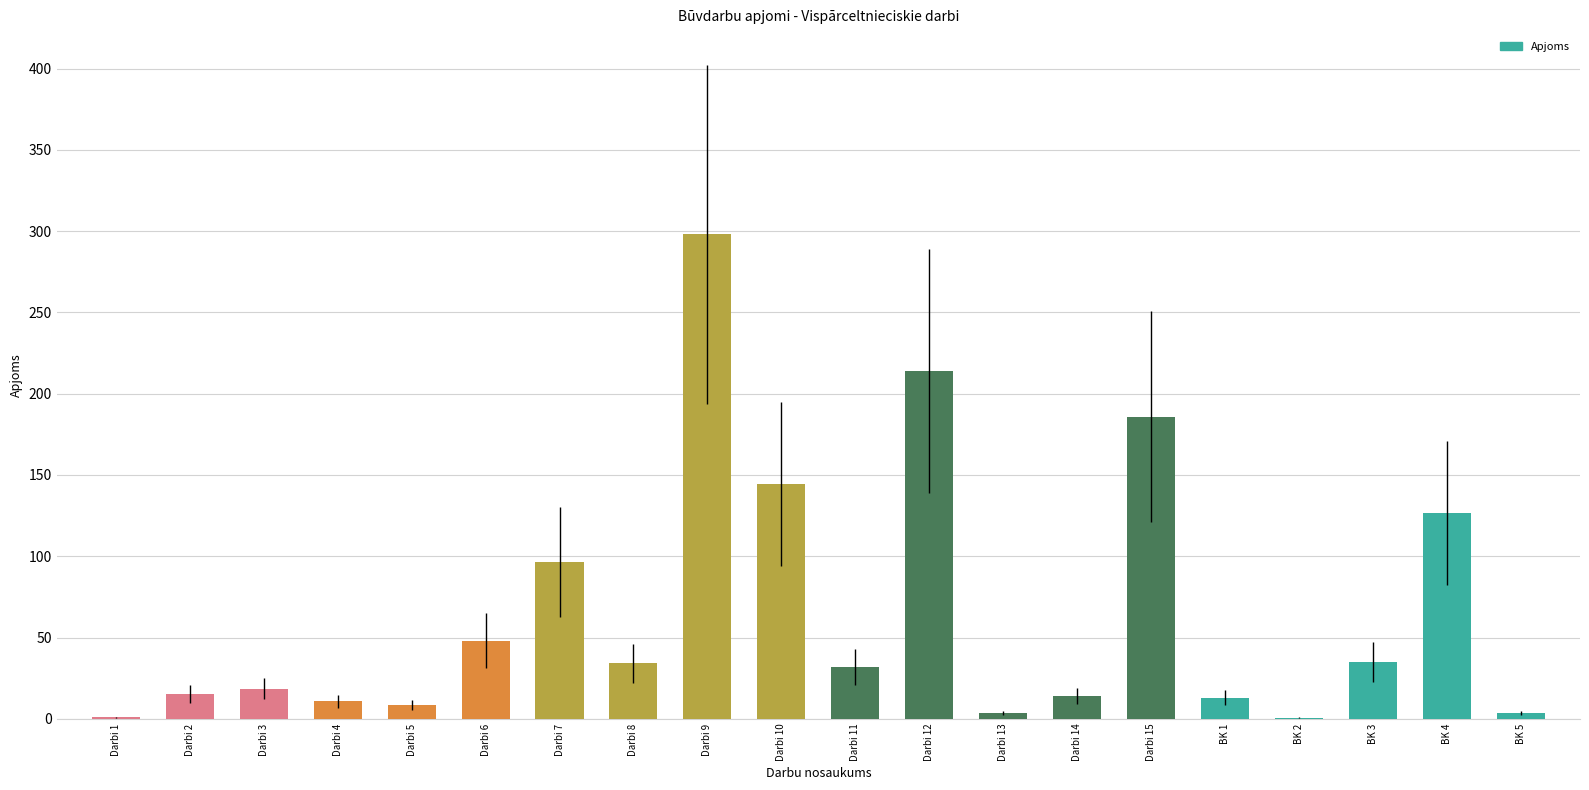

Which has a higher value, Darbi 7 or BK 3?

Darbi 7